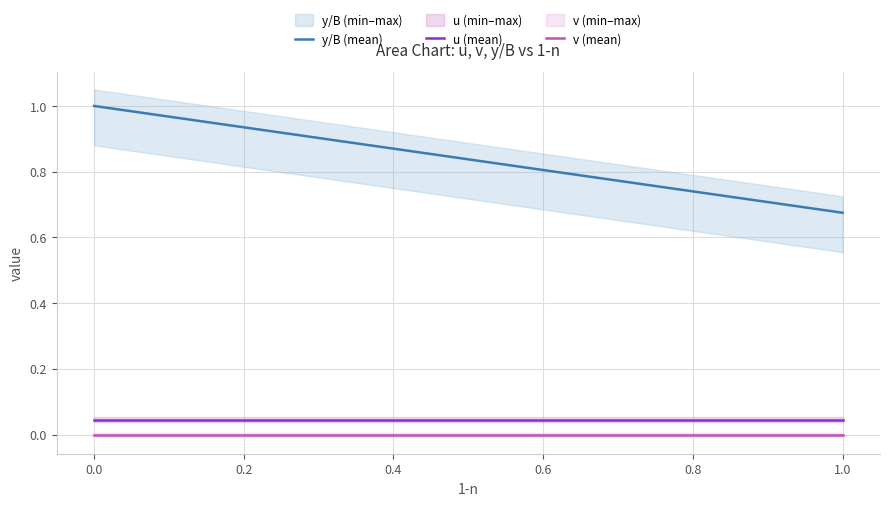

True or false: u (mean) and v (mean) cross at least once.

False